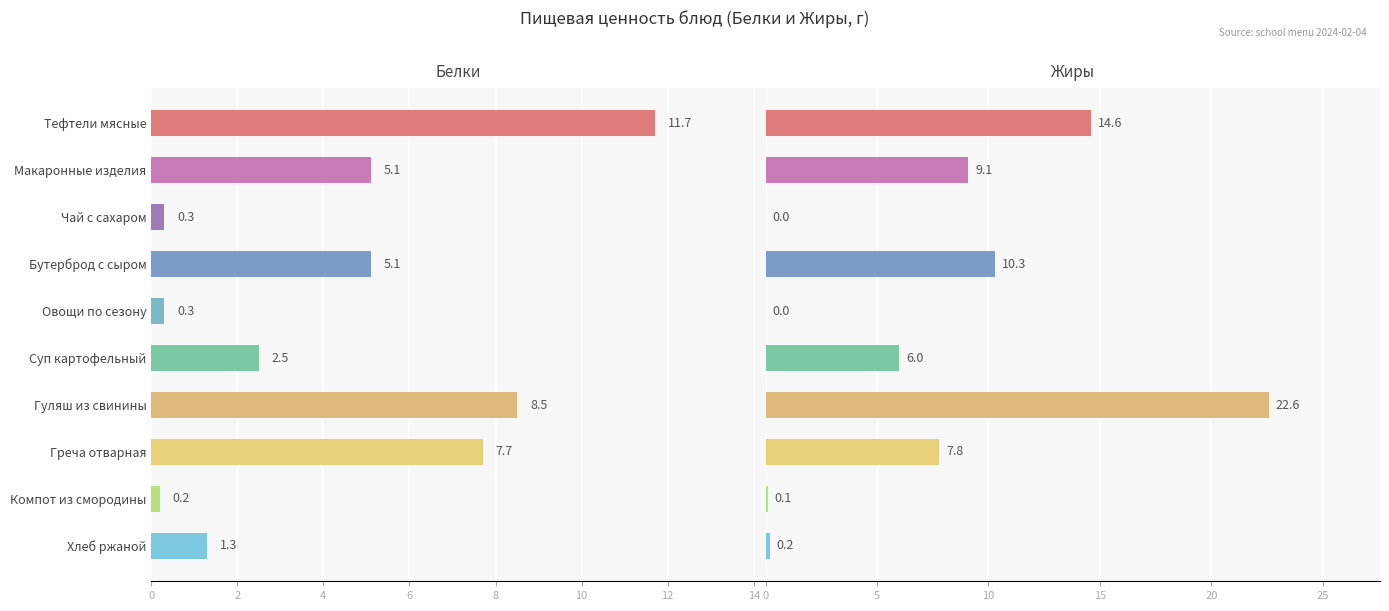

List the series in order of their overall mean, highest first.

Жиры, Белки